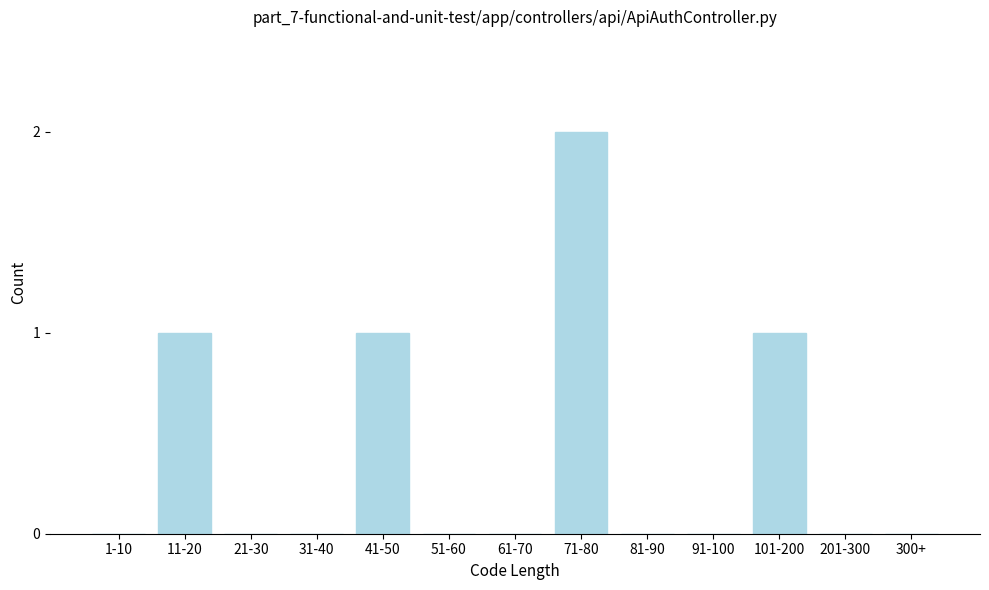

Reading left to right, what are all the values shown in this chart?

1-10=0	11-20=1	21-30=0	31-40=0	41-50=1	51-60=0	61-70=0	71-80=2	81-90=0	91-100=0	101-200=1	201-300=0	300+=0